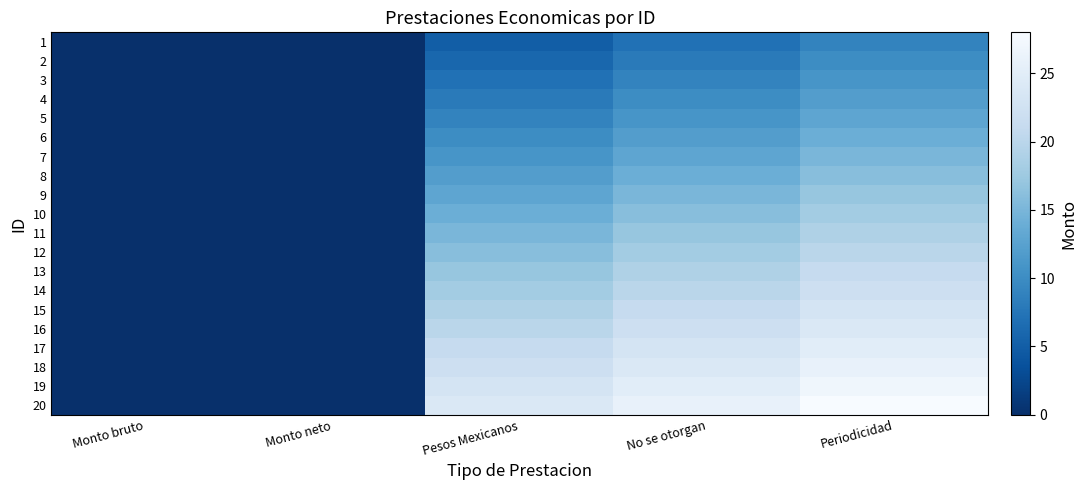

List the series in order of their peak value, highest first.

20, 19, 18, 17, 16, 15, 14, 13, 12, 11, 10, 9, 8, 7, 6, 5, 4, 3, 2, 1